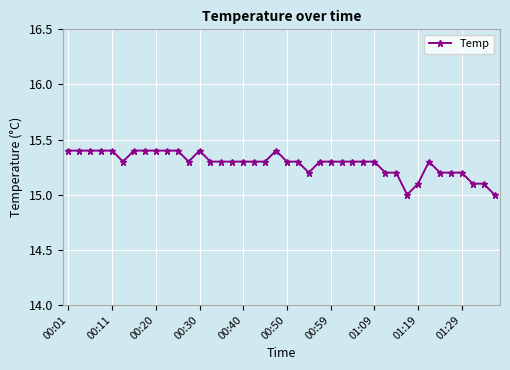

What is the minimum value shown in the chart?

15.0